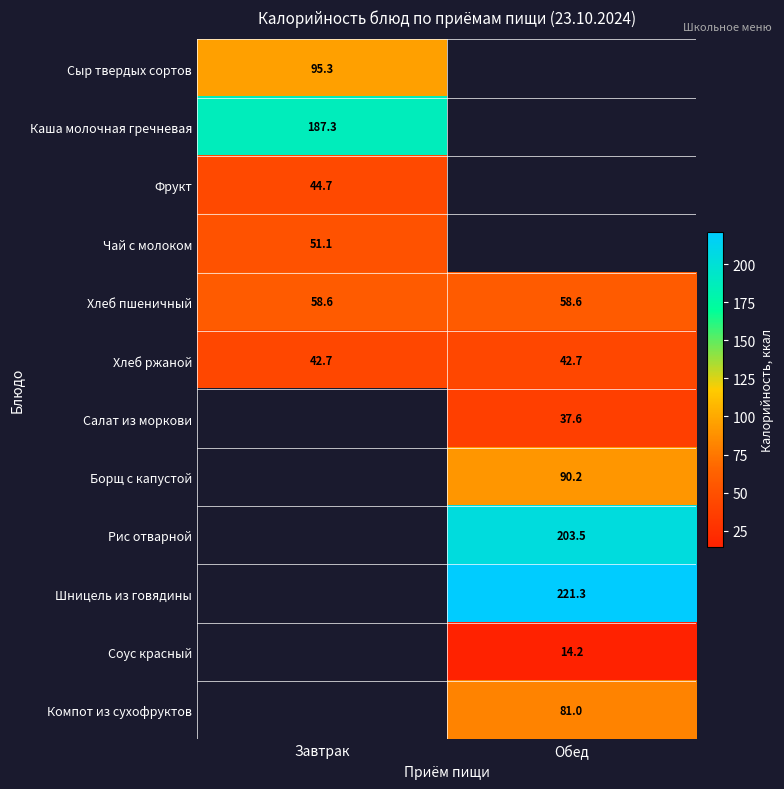

Is the value of Салат из моркови at Обед greater than the value of Хлеб пшеничный at Обед?

No